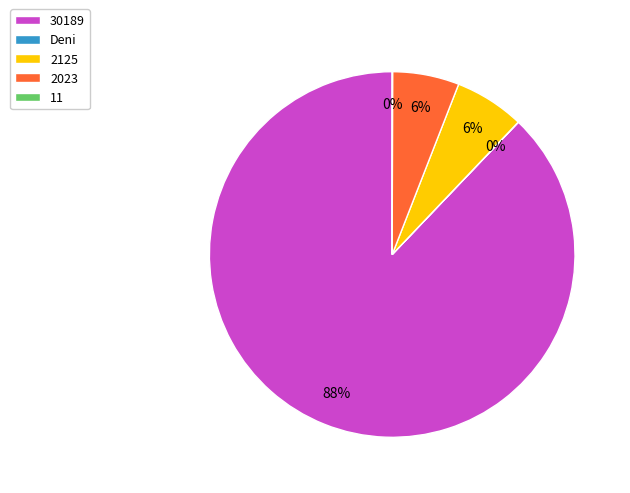

Does 2023 account for over 50% of the chart?

No